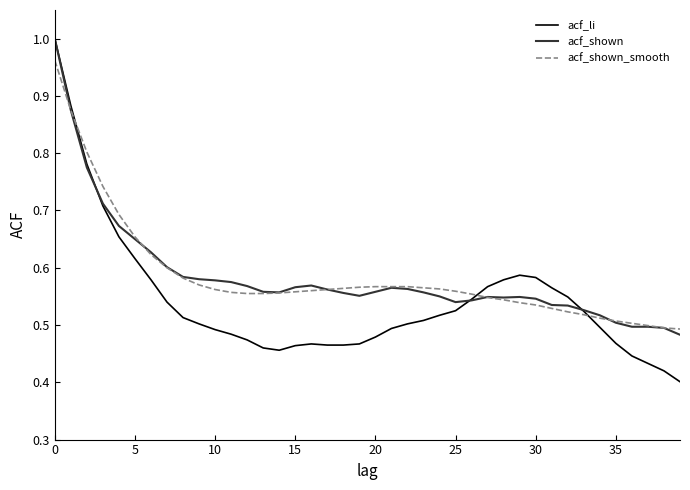

Which series has the largest range (max minus min)?

acf_li